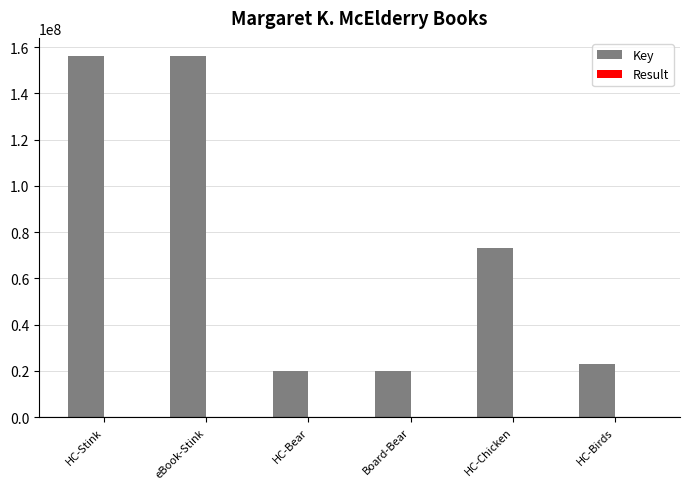

Which series changed the most between HC-Stink and HC-Bear?

Key